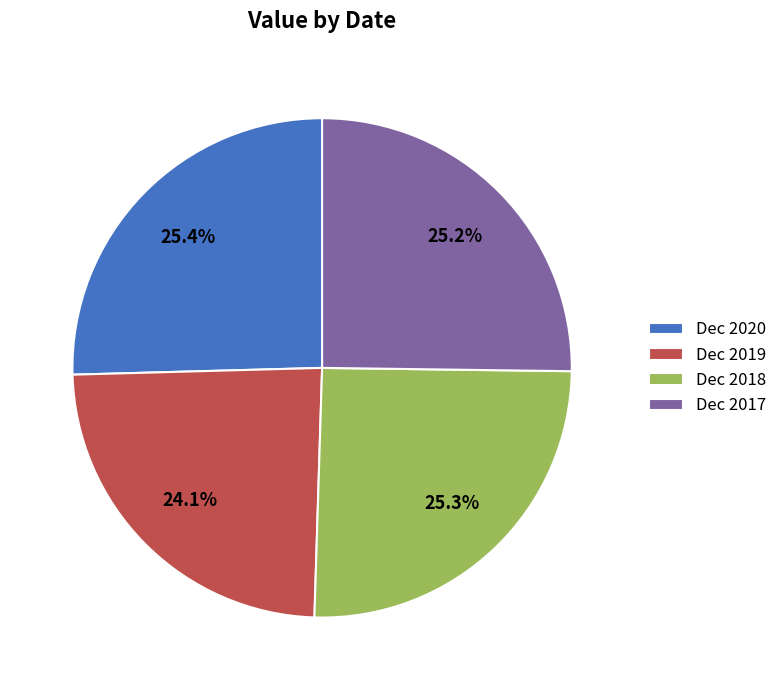

Approximately how many times larger is the value at Dec 2019 compared to Dec 2017?

1.0